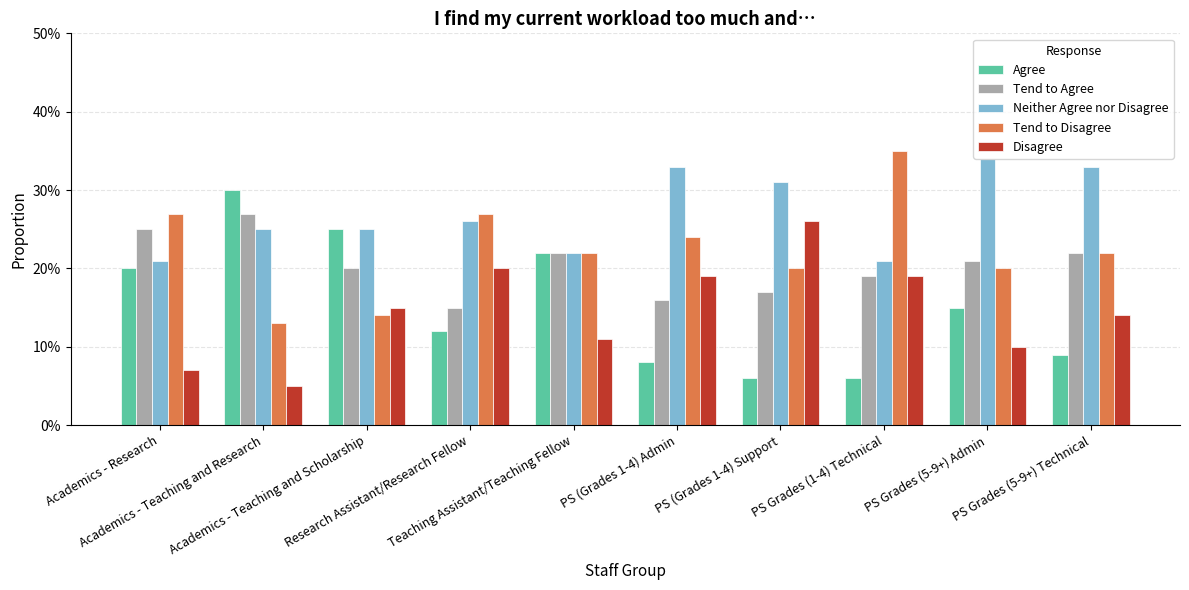

Where is Neither Agree nor Disagree nearest to the value 0?

Academics - Research